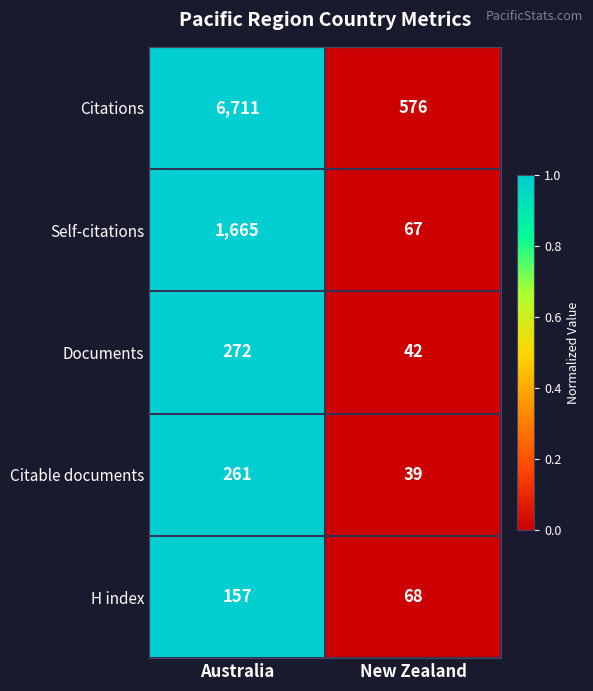

Between Australia and New Zealand, which series saw the biggest shift?

Citations